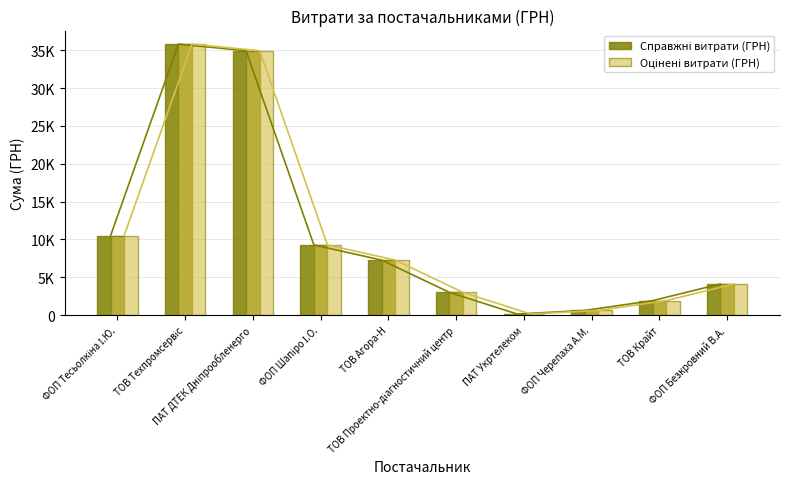

Does the chart contain any negative values?

No